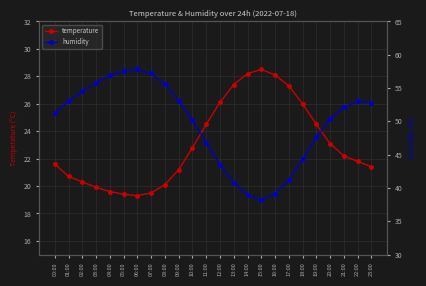

Reading right to left, list all the values displayed in this chart.

temperature: 21.4	21.8	22.2	23.1	24.5	26.0	27.3	28.1	28.5	28.2	27.4	26.1	24.5	22.8	21.2	20.1	19.5	19.3	19.4	19.6	19.9	20.3	20.7	21.6
humidity: 52.8	53.0	52.1	50.4	47.6	44.3	41.2	39.1	38.2	38.9	40.8	43.5	46.8	50.2	53.1	55.6	57.2	57.8	57.5	56.9	55.8	54.5	53.1	51.2